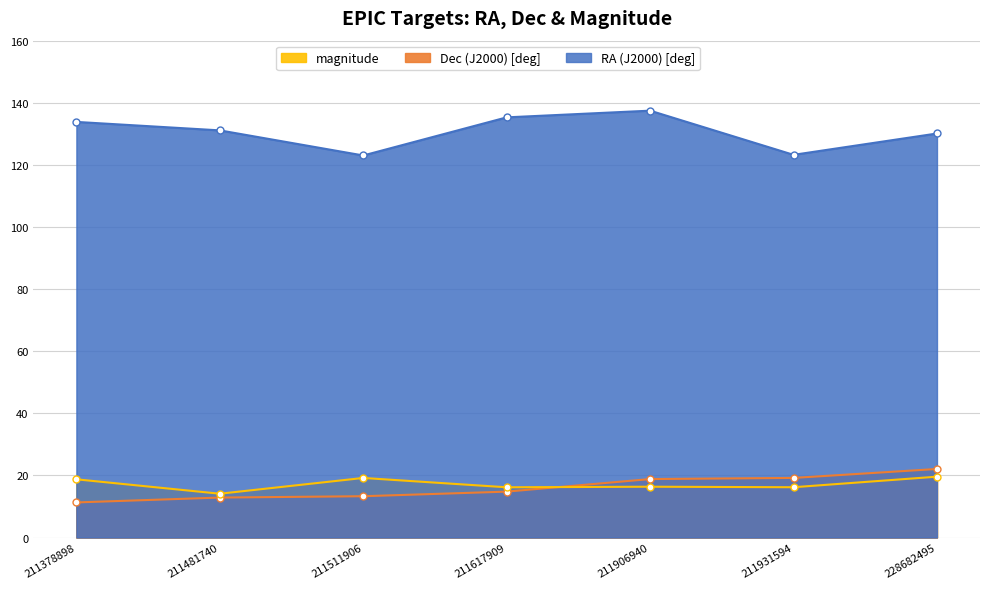

Reading left to right, what are all the values shown in this chart?

RA (J2000) [deg]: 211378898=133.8	211481740=131.1	211511906=123.0	211617909=135.3	211906940=137.5	211931594=123.2	228682495=130.1
Dec (J2000) [deg]: 211378898=11.3	211481740=12.9	211511906=13.3	211617909=14.8	211906940=18.8	211931594=19.2	228682495=22.1
magnitude: 211378898=18.8	211481740=14.1	211511906=19.2	211617909=16.2	211906940=16.4	211931594=16.2	228682495=19.6